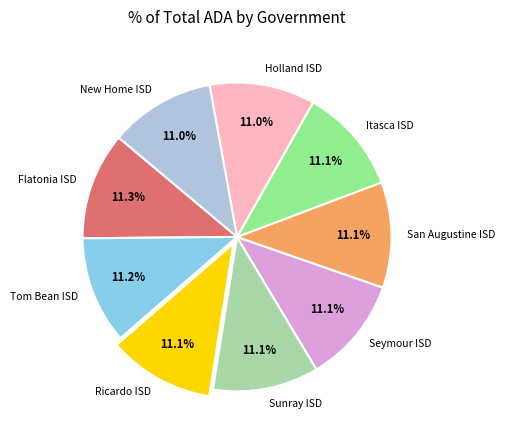

Is the sum of Ricardo ISD and San Augustine ISD greater than half?

No